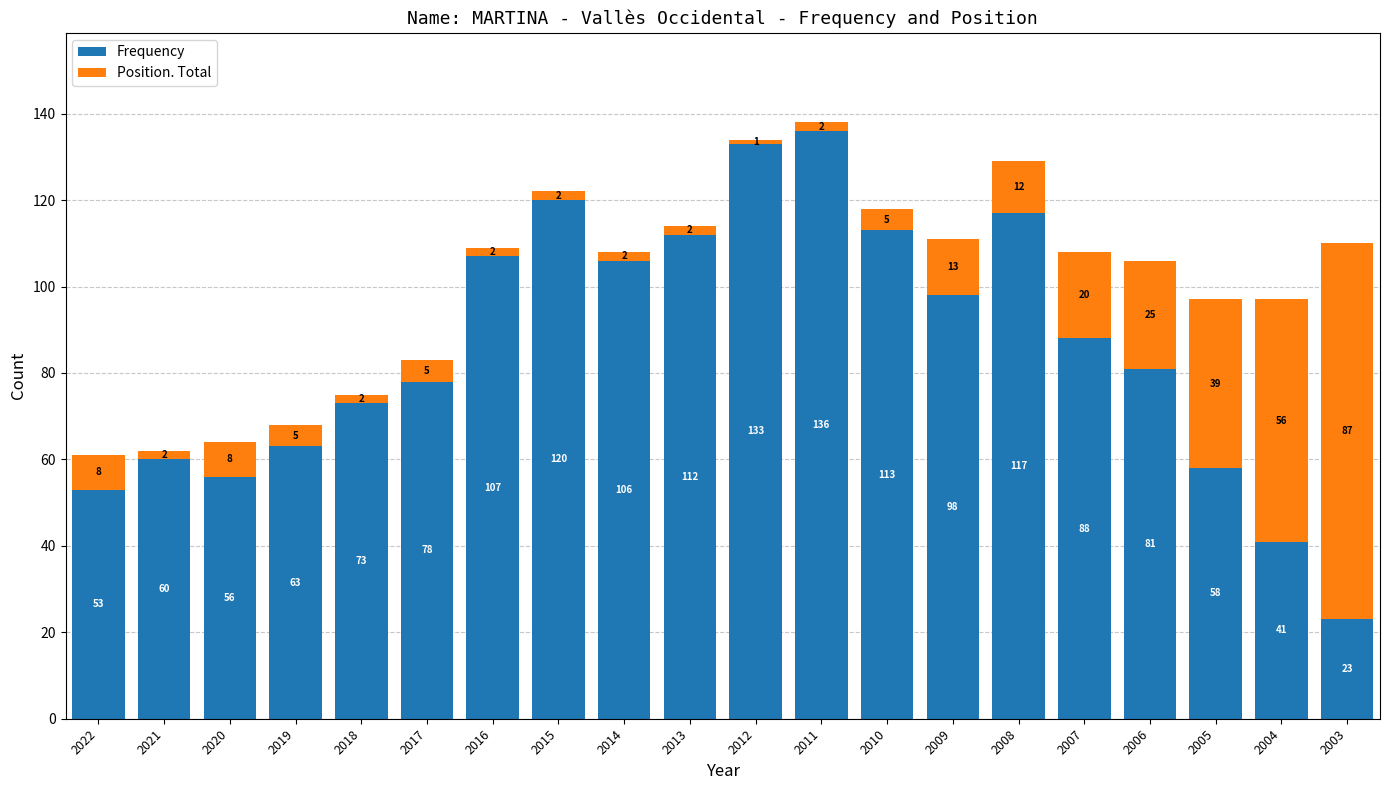

At which label does Frequency reach its minimum?

2003